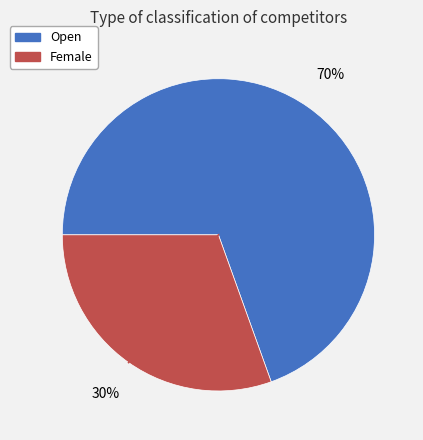

Which has a higher value, Female or Open?

Open